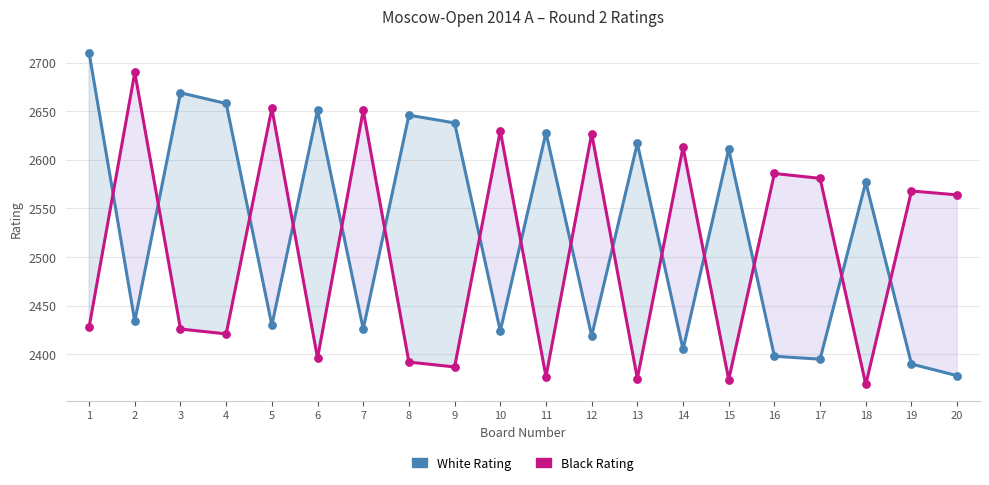

Which series has the largest total across all categories?

White Rating